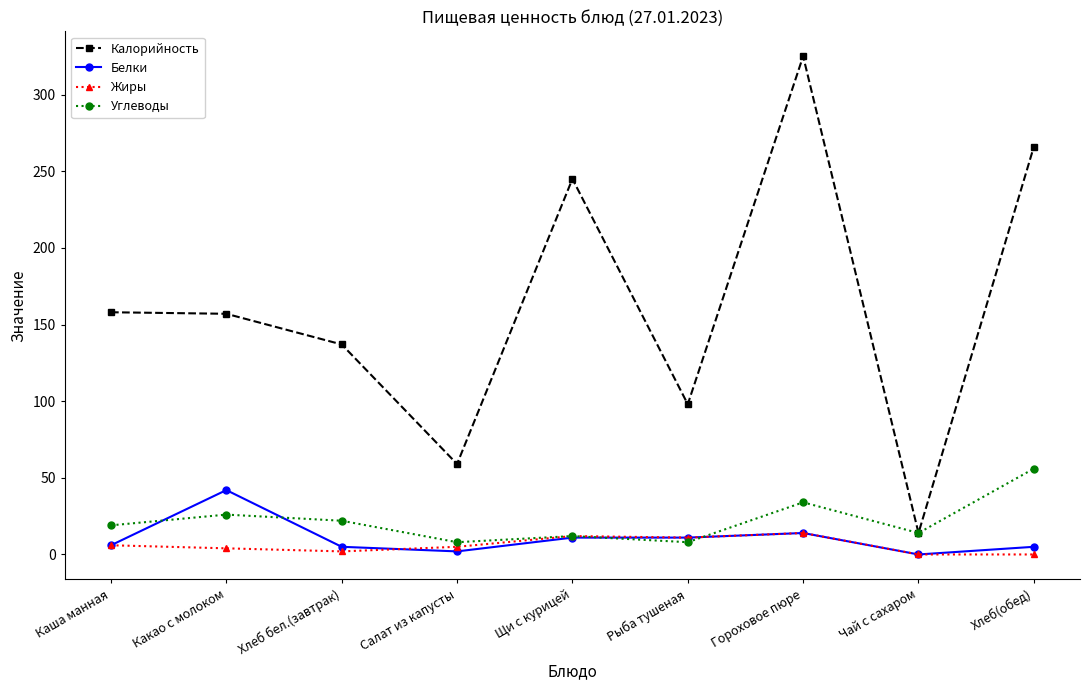

Between Какао с молоком and Салат из капусты, which series saw the biggest shift?

Калорийность